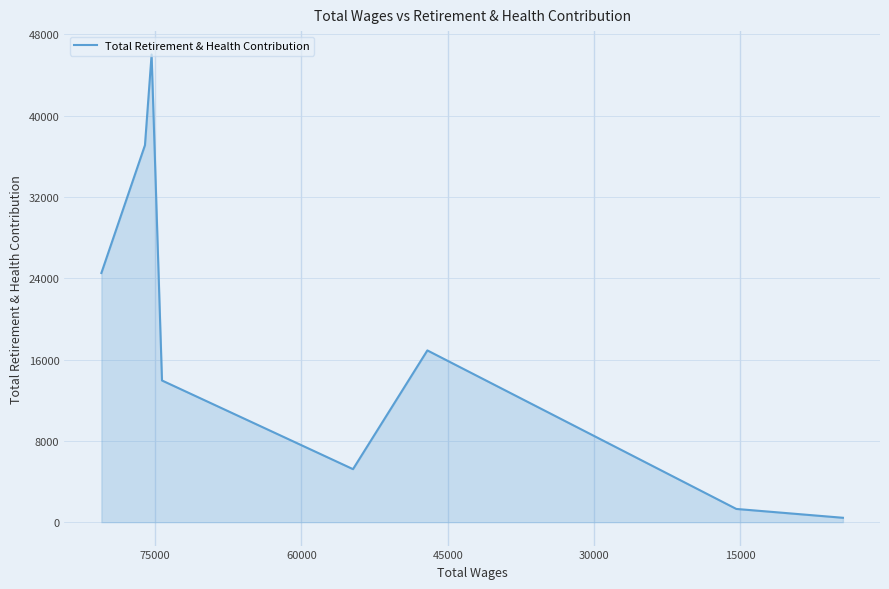

What is the greatest value displayed?

46022